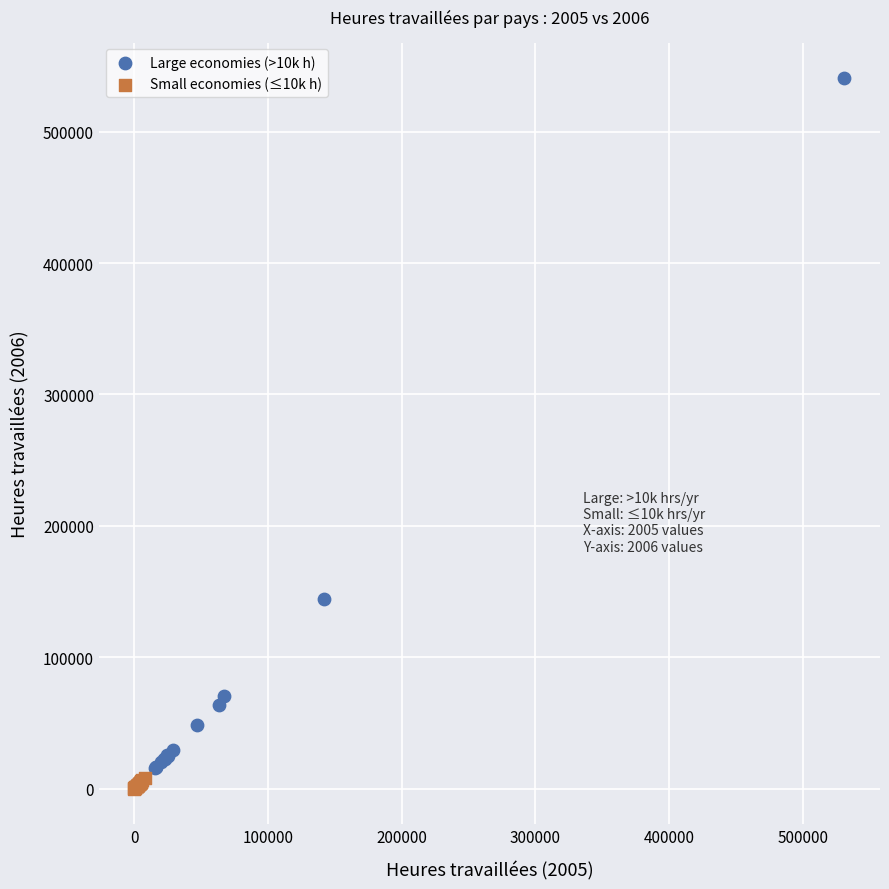

Which series has the largest Y range (max minus min)?

Large economies (>10k h)